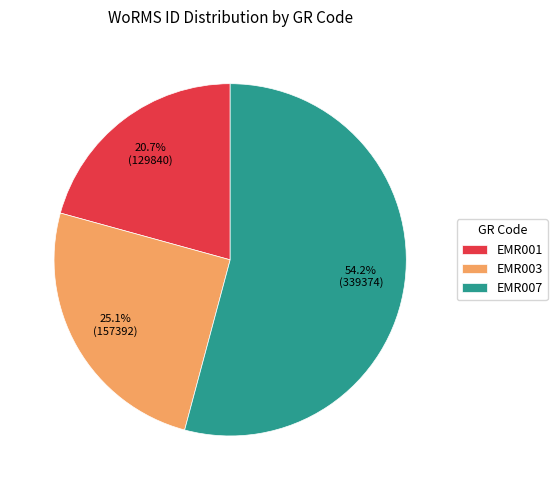

True or false: EMR007 accounts for 54% of the total.

True